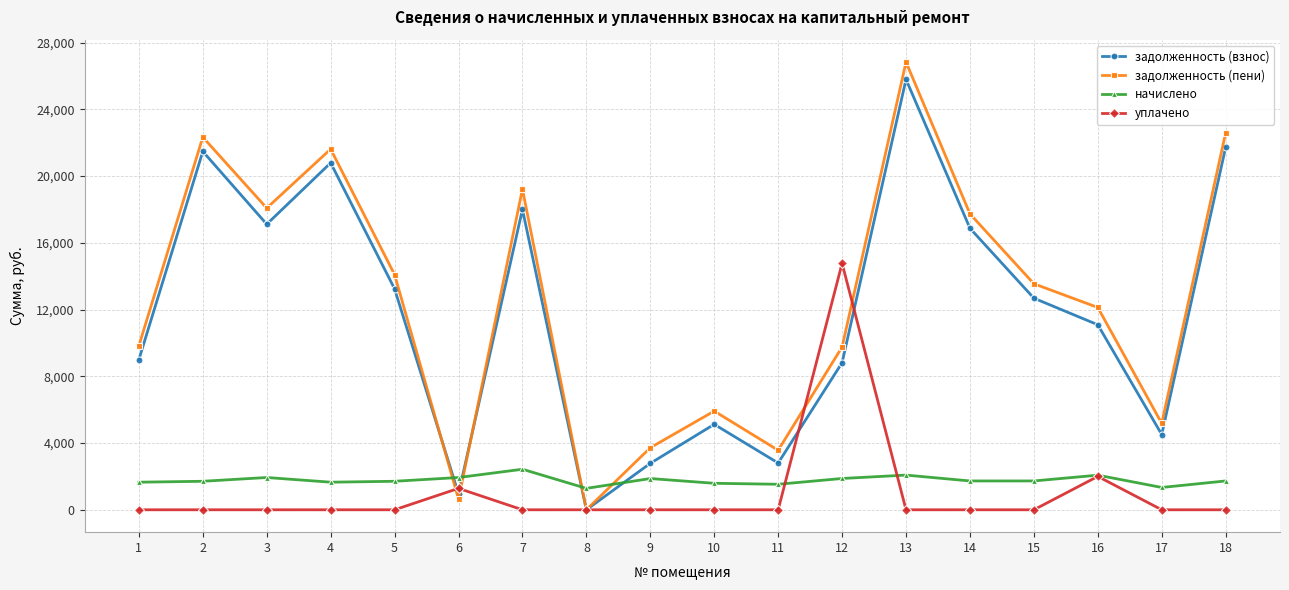

Which series has the widest spread of values?

задолженность (пени)